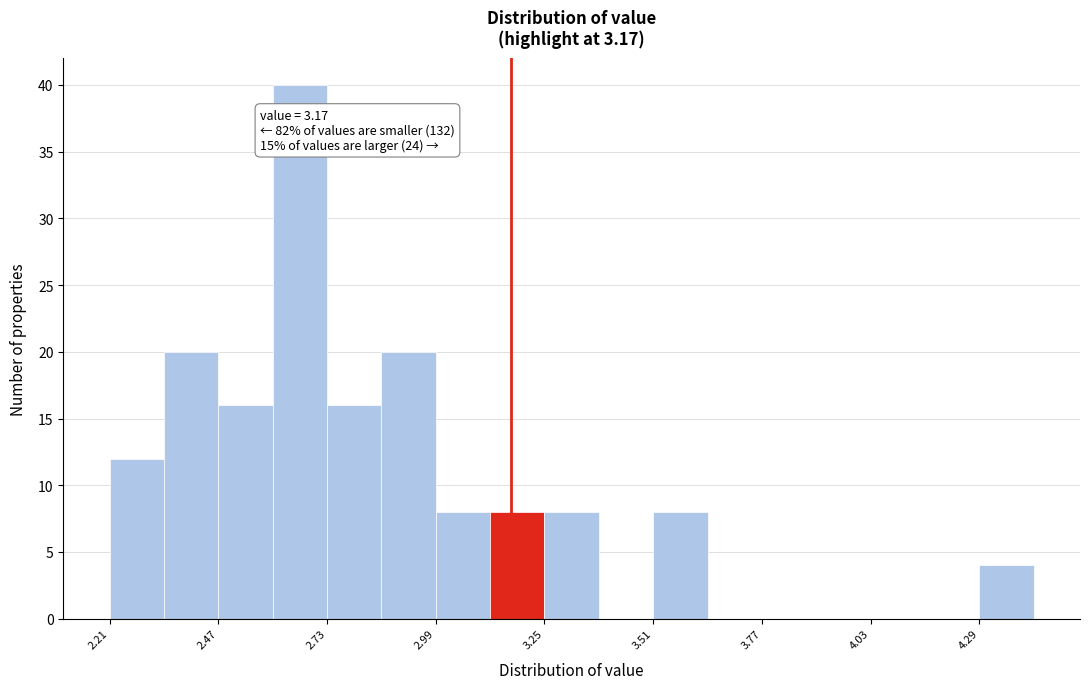

Around what value on the x-axis is the tallest bar? Give the approximate position of its centre, as read against the axis.

2.65